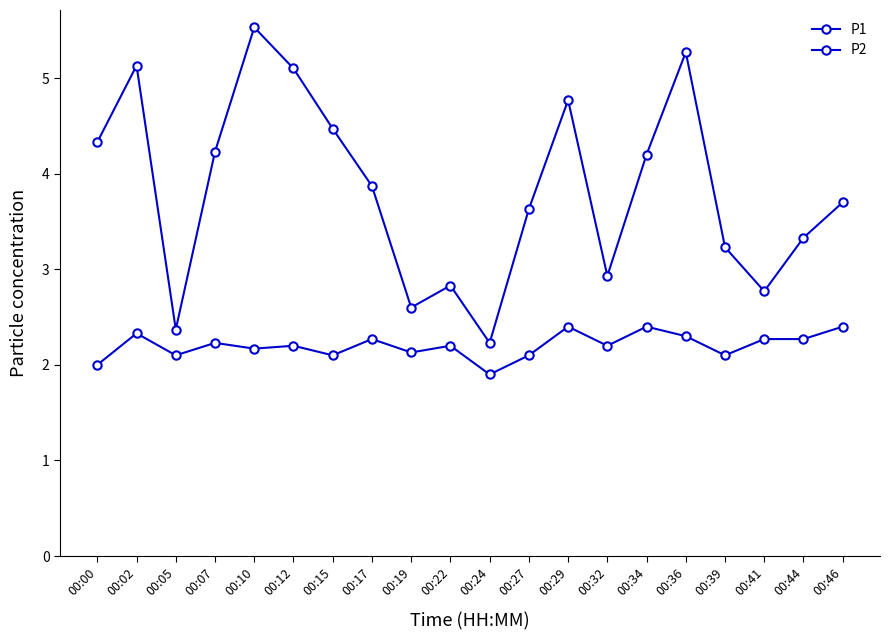

Where does the P1 series first go above 3?

00:00